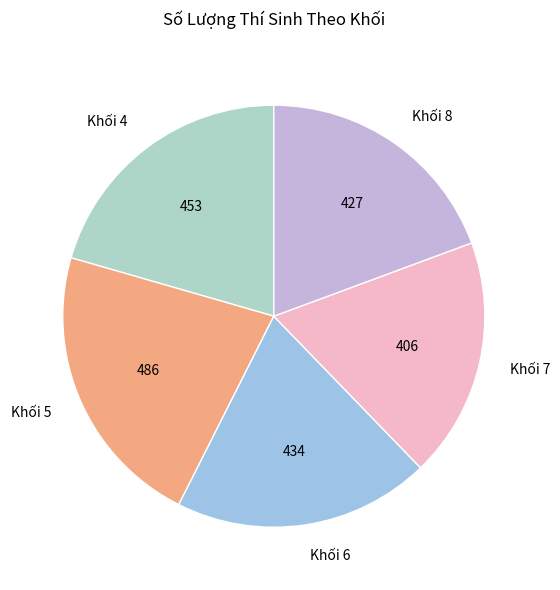

The Khối 5 slice represents 30% of the pie. True or false?

False